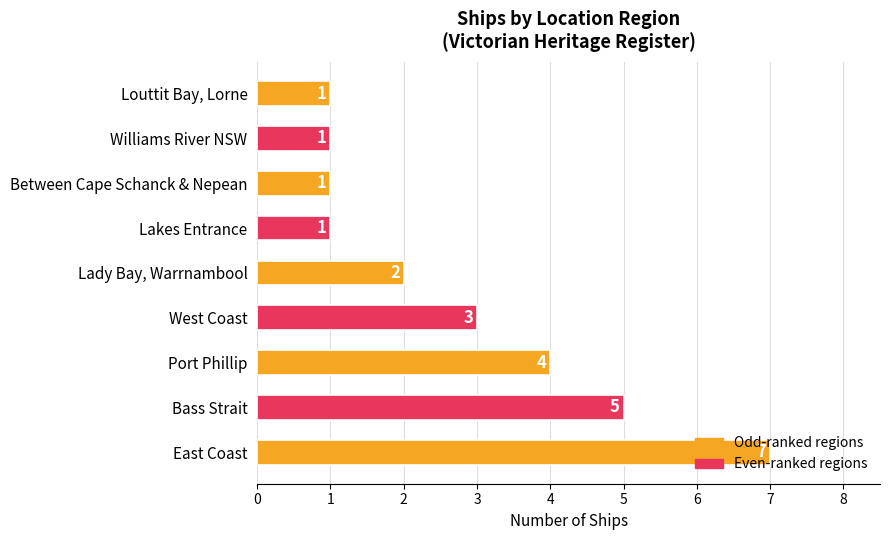

Approximately how many times larger is the value at Port Phillip compared to Between Cape Schanck & Nepean?

4.0